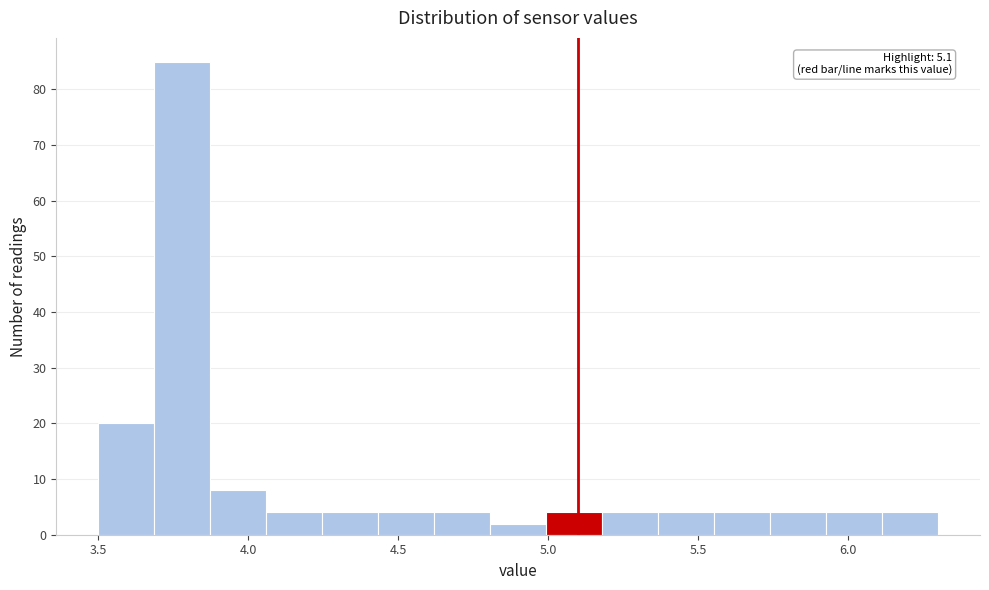

Read against the x-axis, roughly where is the centre of the tallest bar?

3.80